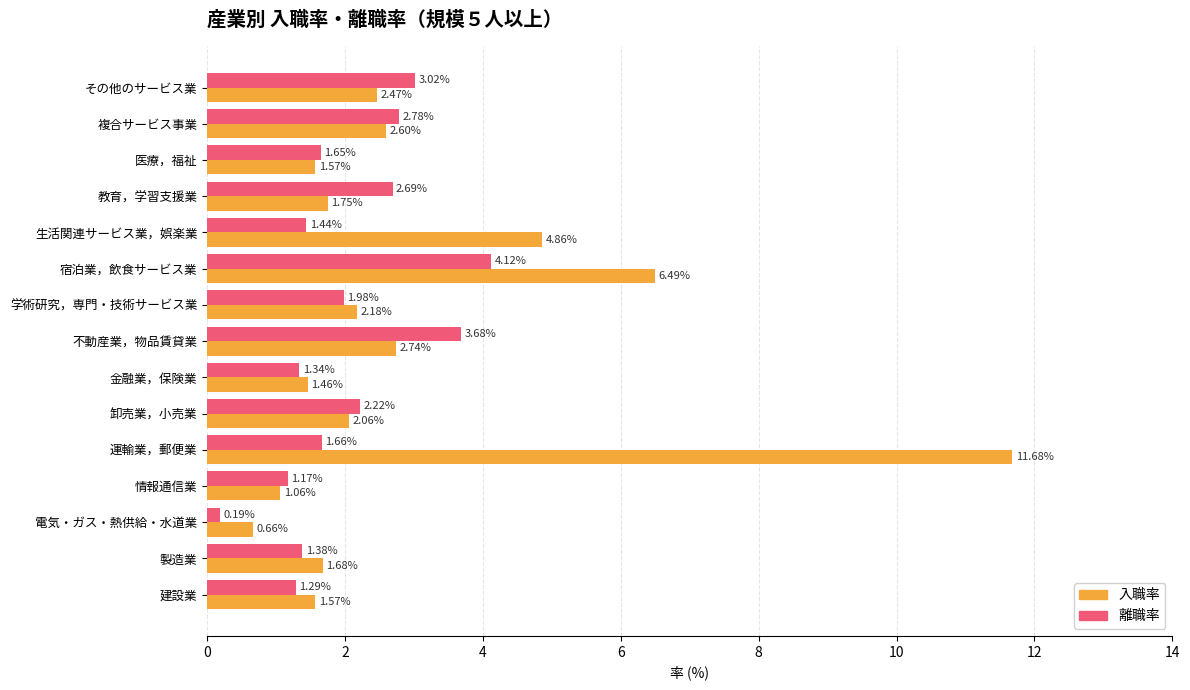

What is the total value across all series at 建設業?

2.9